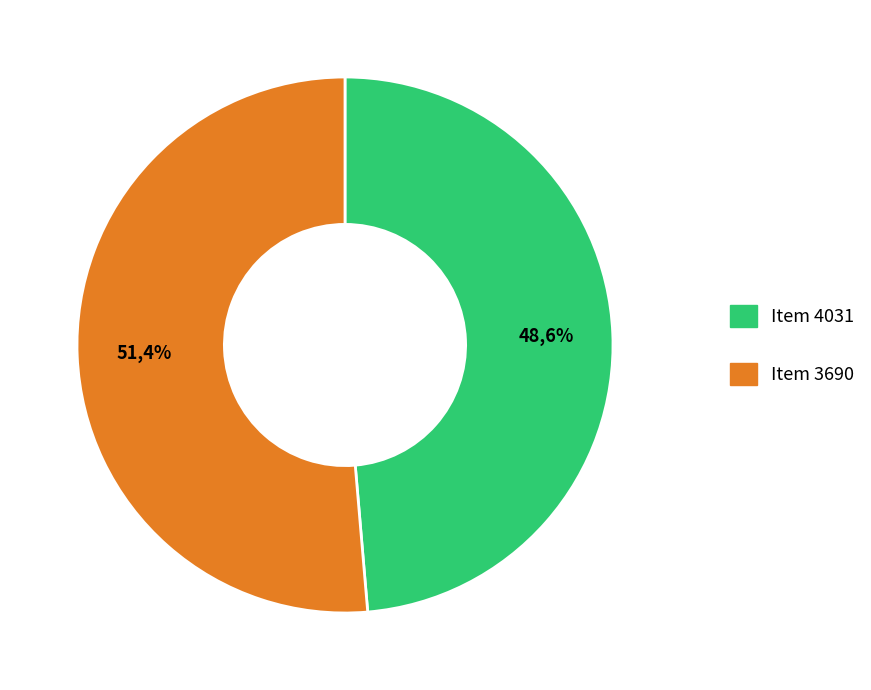

How many segments does this pie chart have?

2